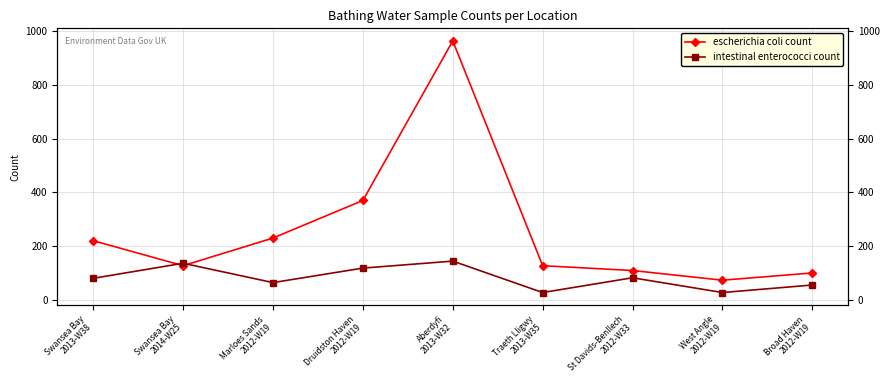

Reading left to right, list all the values displayed in this chart.

escherichia coli count: Swansea Bay
2013-W38=220	Swansea Bay
2014-W25=127	Marloes Sands
2012-W19=230	Druidston Haven
2012-W19=370	Aberdyfi
2013-W32=964	Traeth Lligwy
2013-W35=127	St Davids-Benllech
2012-W33=109	West Angle
2012-W19=73	Broad Haven
2012-W19=100
intestinal enterococci count: Swansea Bay
2013-W38=80	Swansea Bay
2014-W25=136	Marloes Sands
2012-W19=64	Druidston Haven
2012-W19=118	Aberdyfi
2013-W32=144	Traeth Lligwy
2013-W35=27	St Davids-Benllech
2012-W33=82	West Angle
2012-W19=27	Broad Haven
2012-W19=55